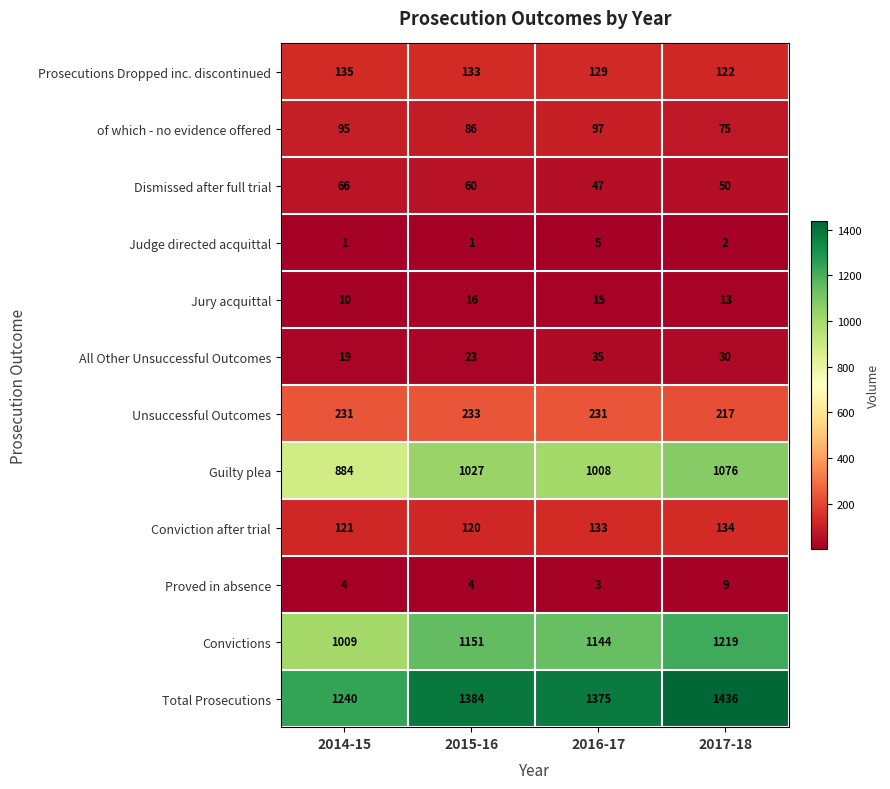

Is the value of Proved in absence at 2017-18 greater than the value of Conviction after trial at 2017-18?

No